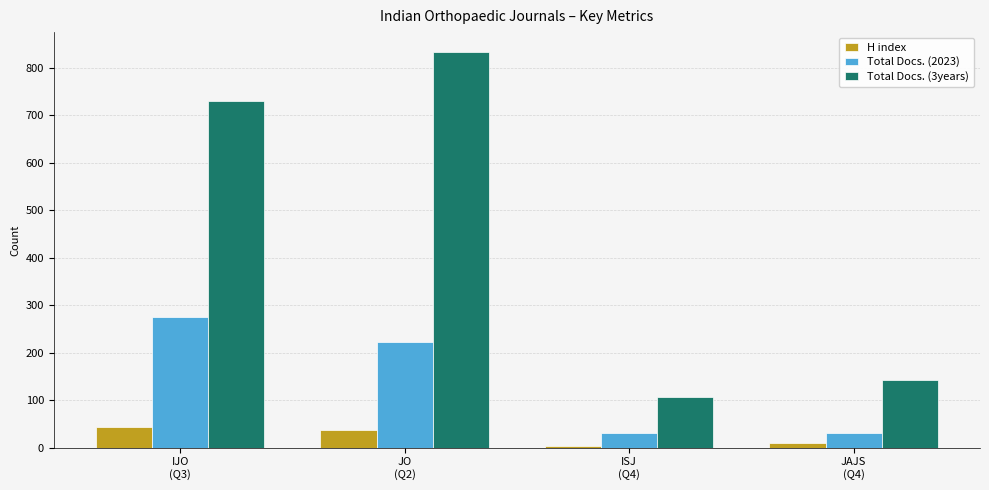

Is the value of Total Docs. (2023) at JO
(Q2) greater than the value of Total Docs. (3years) at ISJ
(Q4)?

Yes